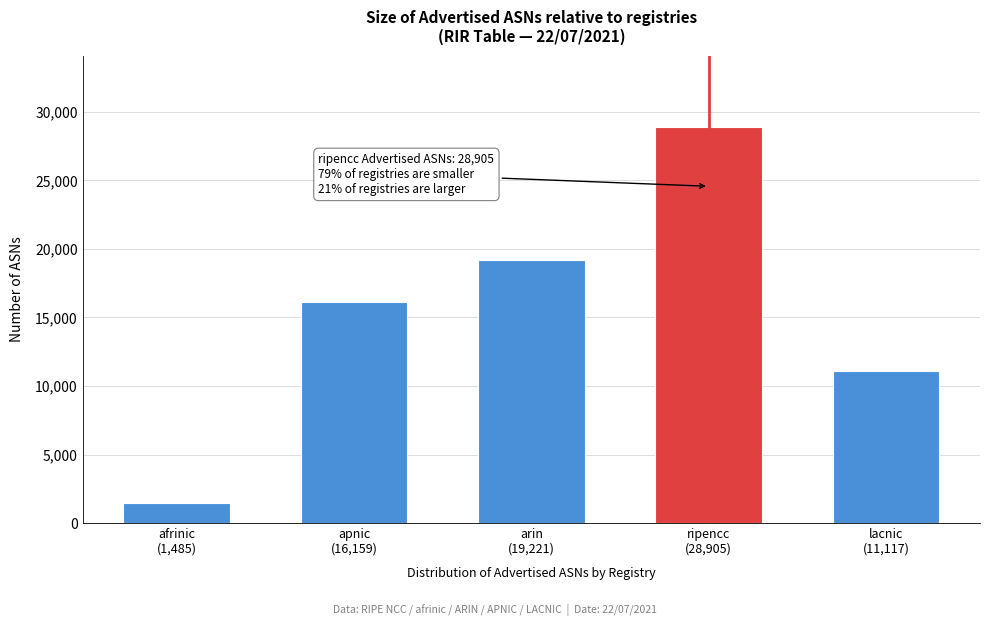

Reading left to right, list all the values displayed in this chart.

1485	16159	19221	28905	11117